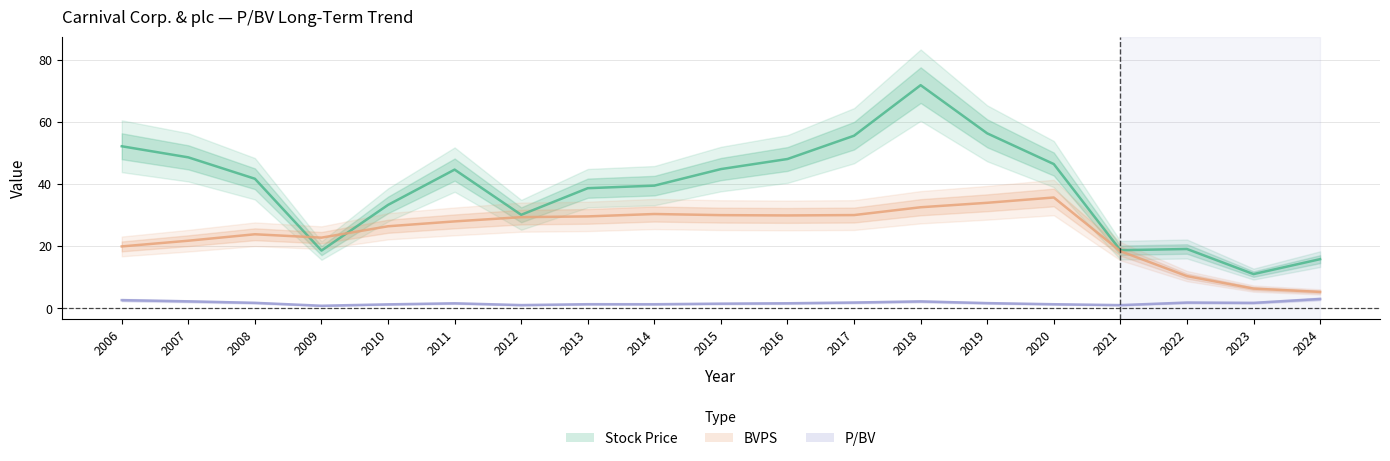

What is the value of the P/BV point at the 6th from the left?

1.6